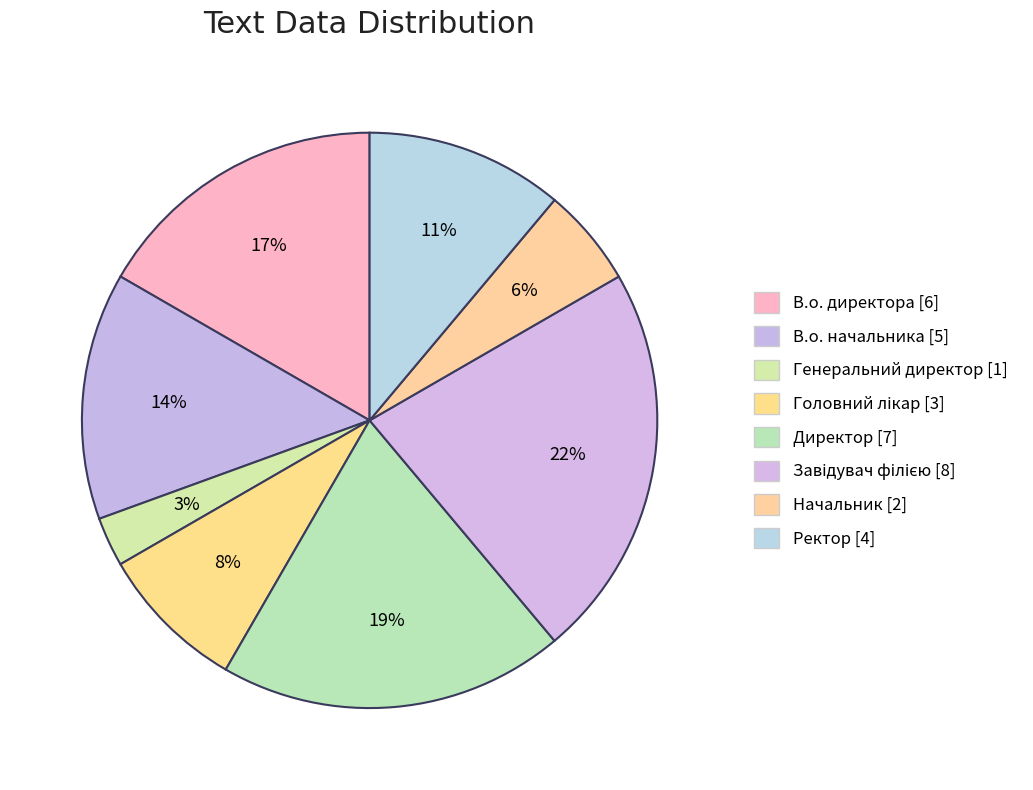

How many segments does this pie chart have?

8